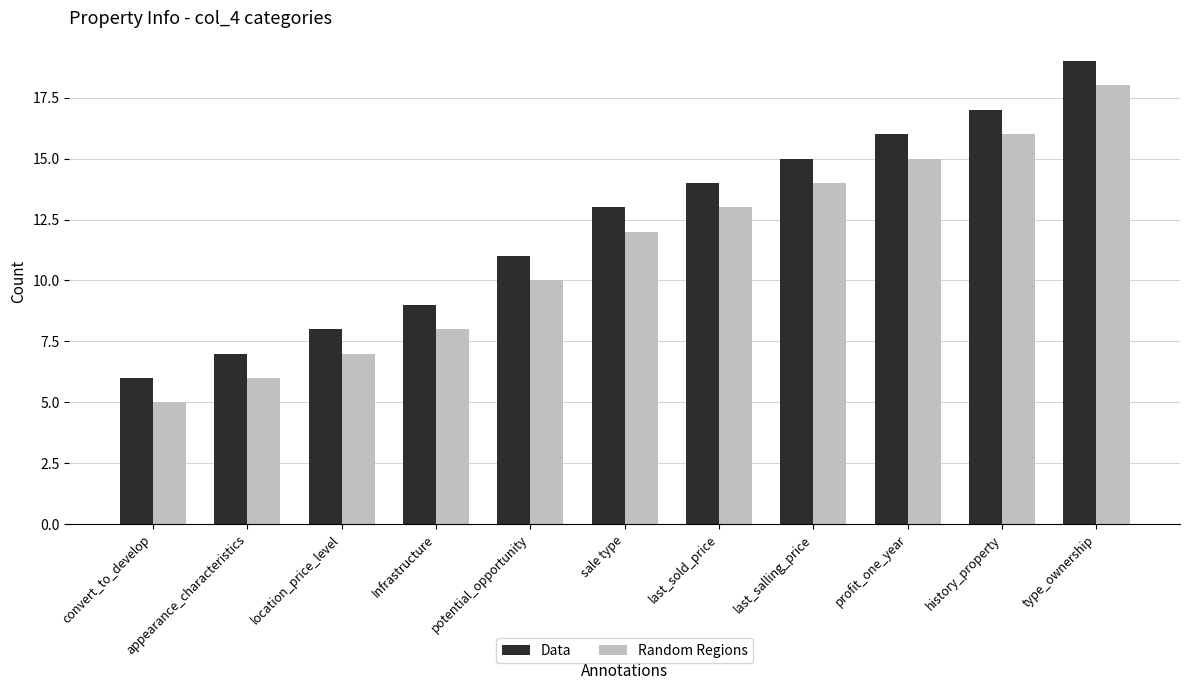

Reading left to right, what are all the values shown in this chart?

Data: convert_to_develop=6	appearance_characteristics=7	location_price_level=8	Infrastructure=9	potential_opportunity=11	sale type=13	last_sold_price=14	last_salling_price=15	profit_one_year=16	history_property=17	type_ownership=19
Random Regions: convert_to_develop=5	appearance_characteristics=6	location_price_level=7	Infrastructure=8	potential_opportunity=10	sale type=12	last_sold_price=13	last_salling_price=14	profit_one_year=15	history_property=16	type_ownership=18